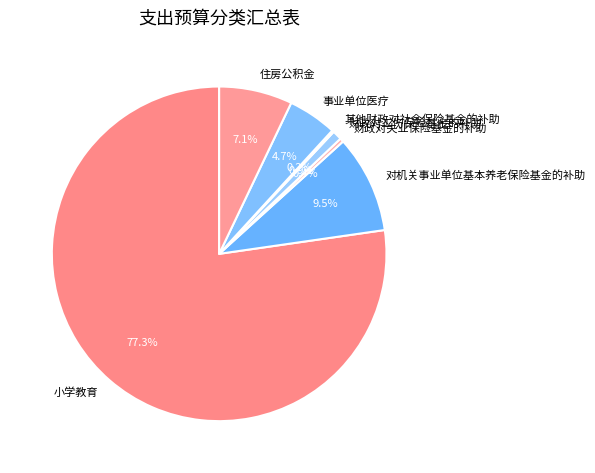

Which slice represents more than half of the pie?

小学教育